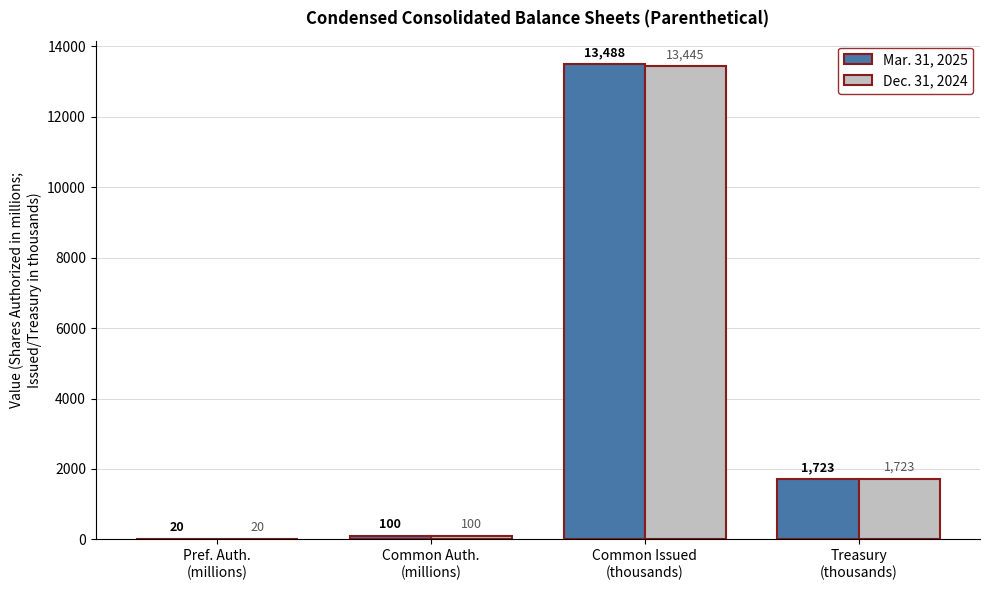

At which category is the sum across all series the highest?

Common Issued
(thousands)